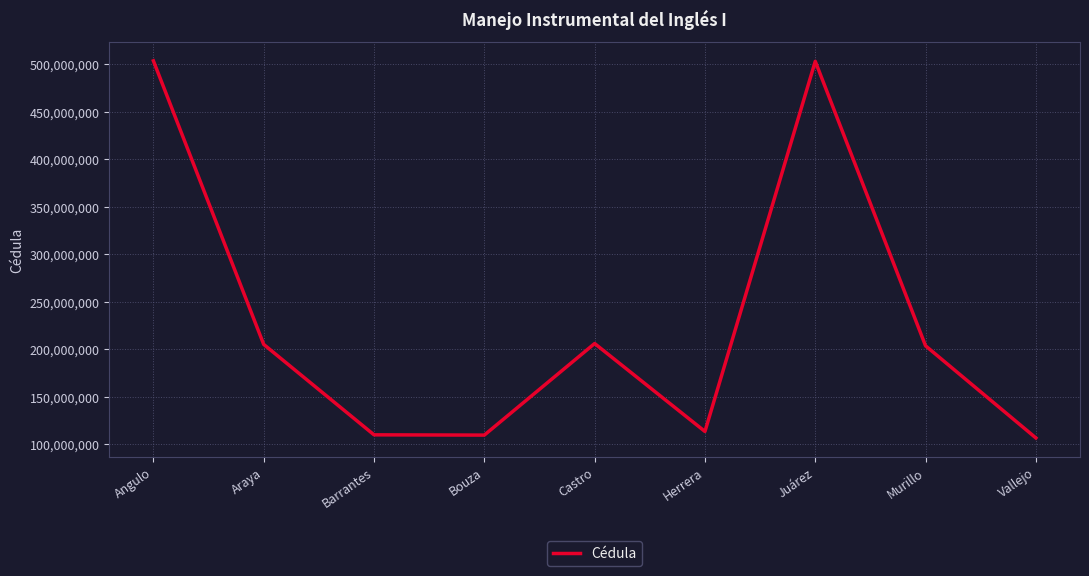

At which label is the value closest to 305035547?

Castro